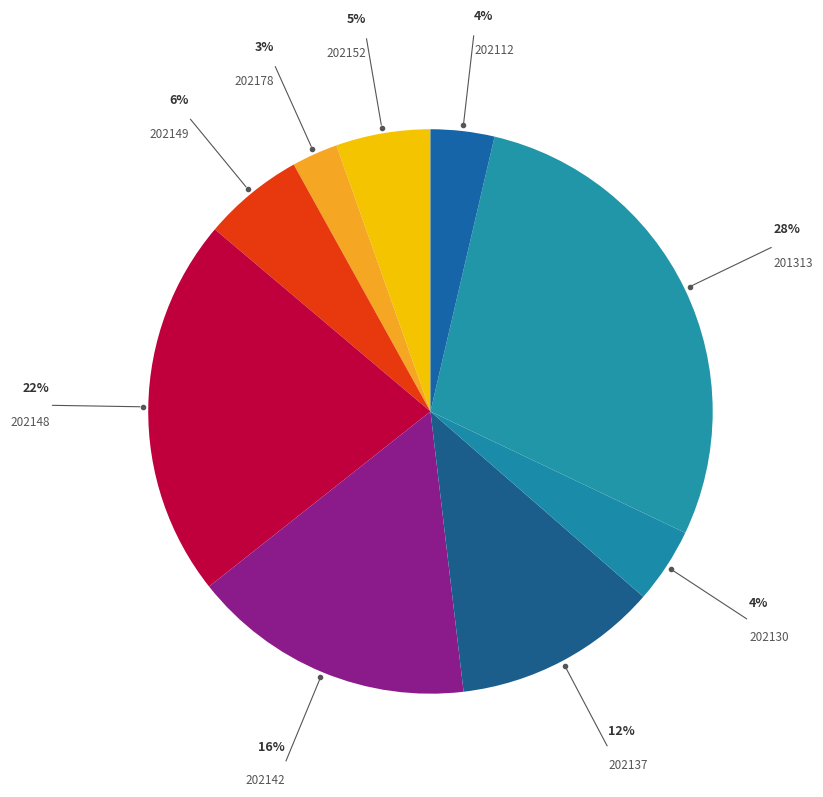

True or false: 201313 accounts for 28% of the total.

True